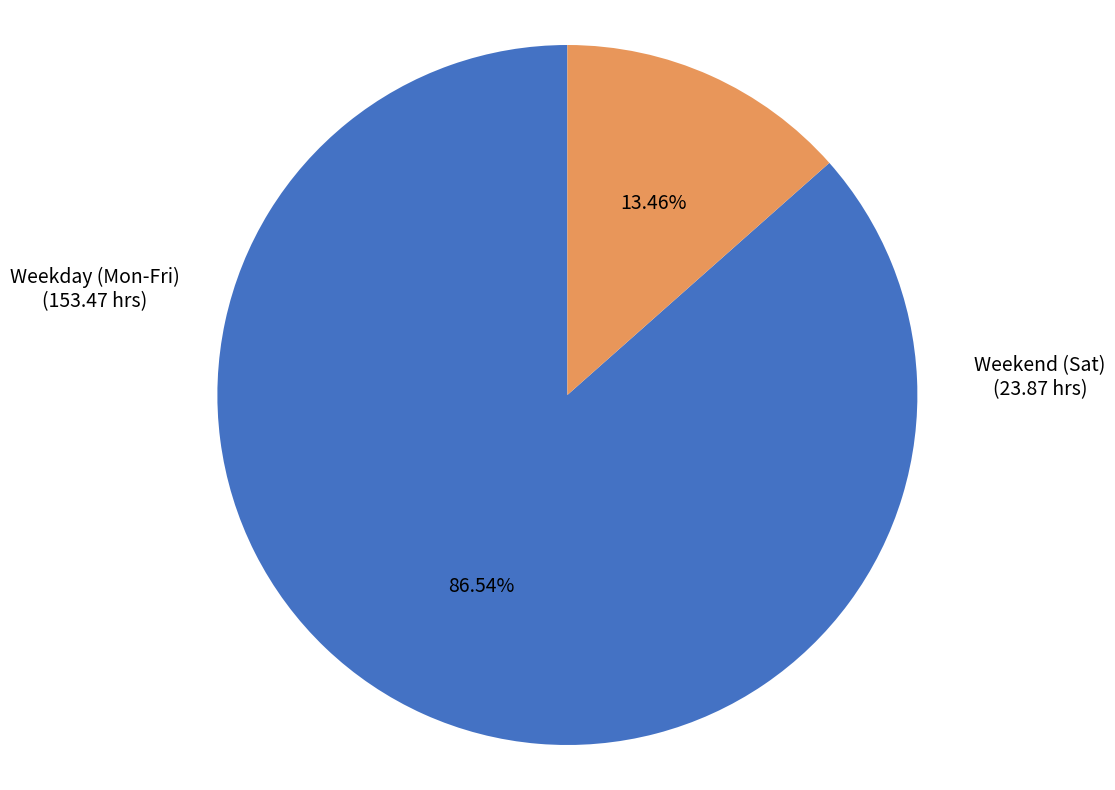

Does any single category account for the majority?

Yes